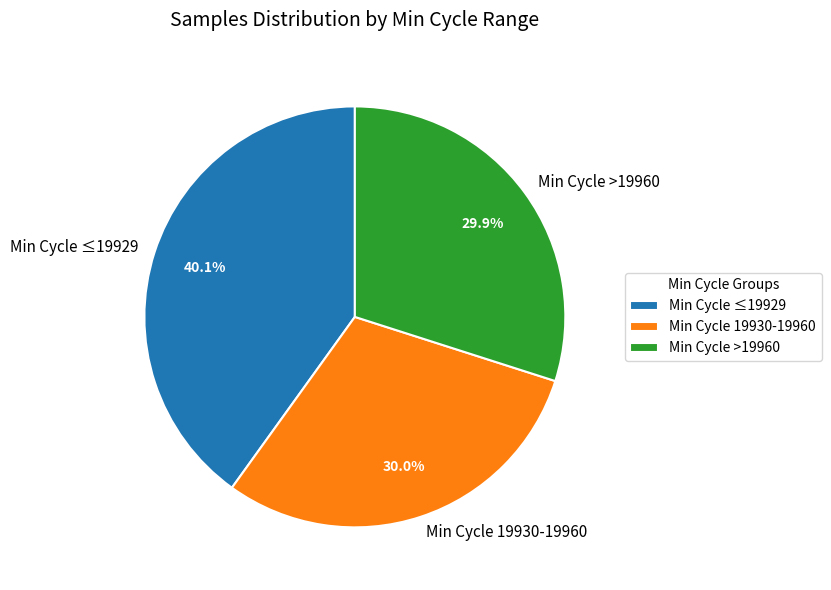

Which category has the biggest portion of the pie?

Min Cycle ≤19929